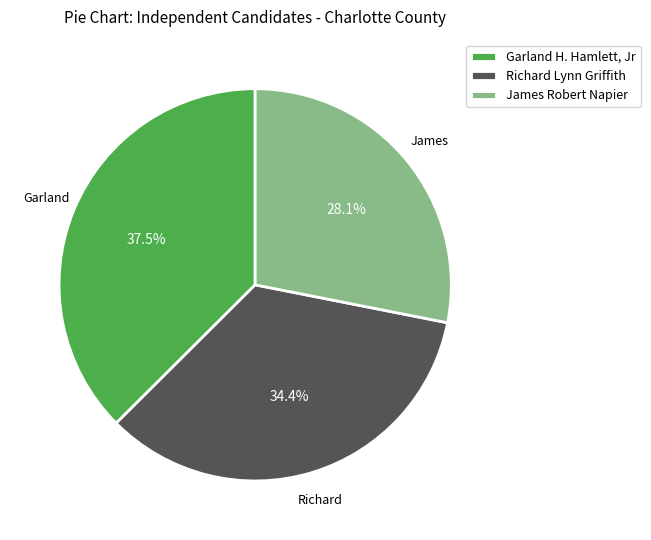

How many segments does this pie chart have?

3